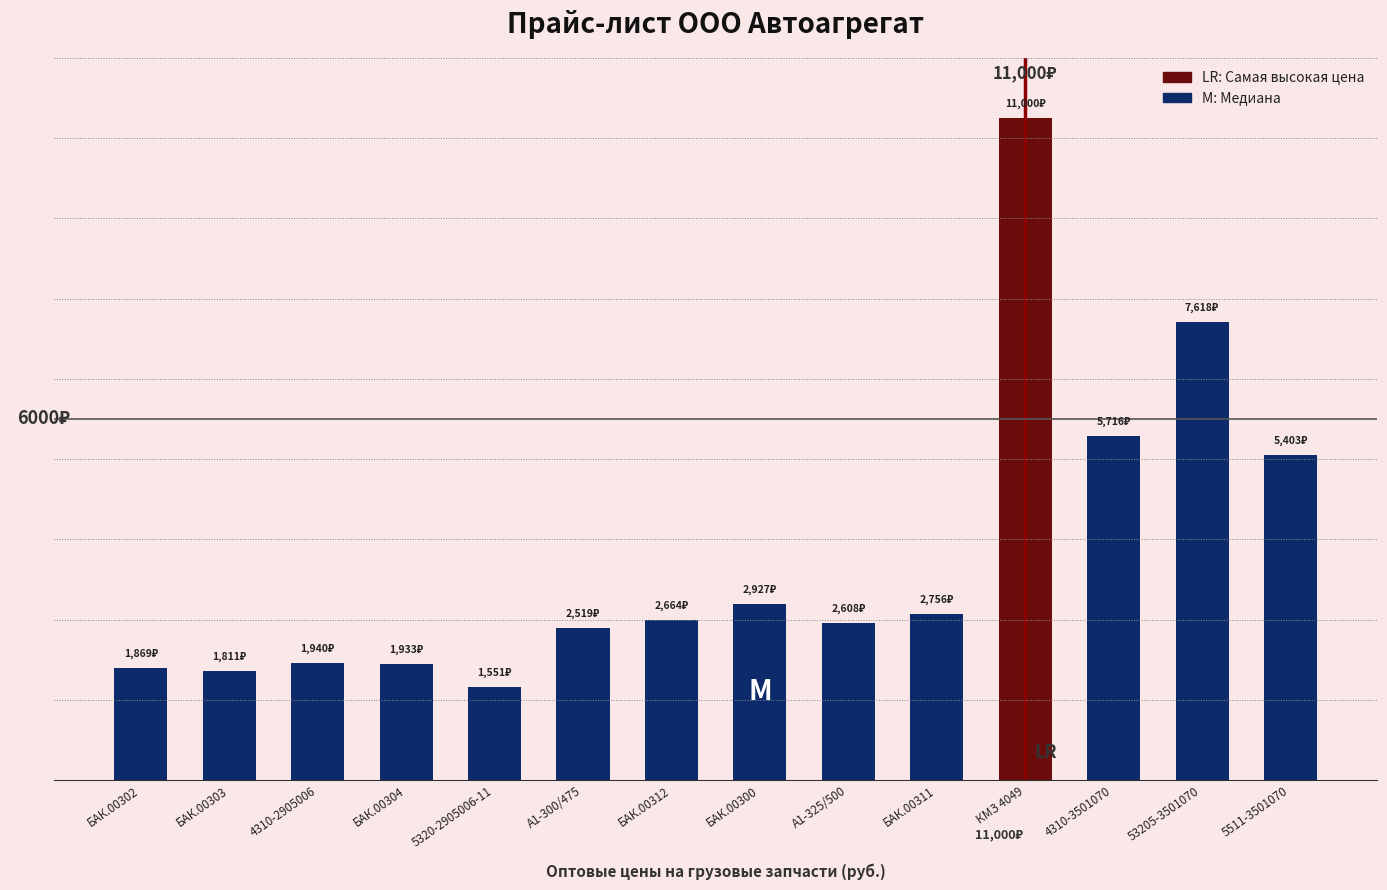

Is it true that the value at БАК.00300 is 2927.0?

True